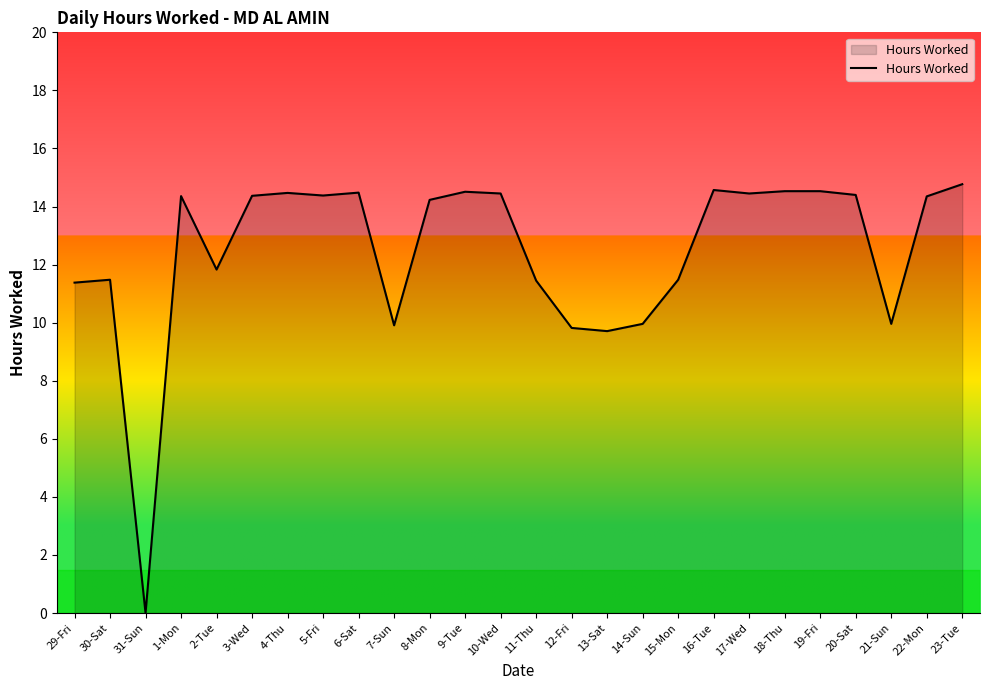

True or false: the data shows 20.6 at 11-Thu.

False